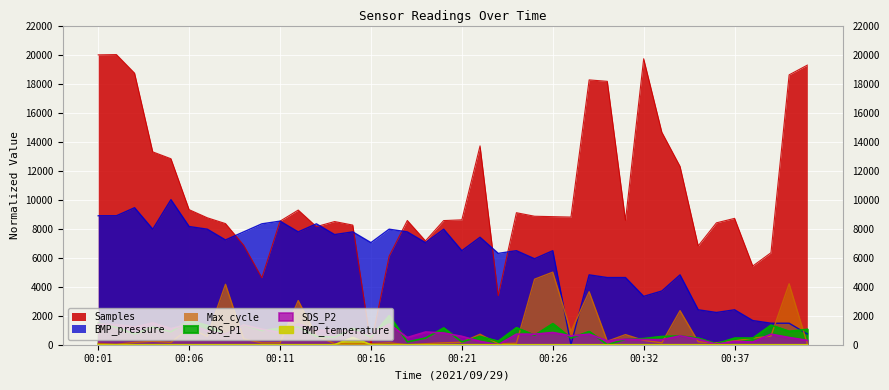

At 00:32, list the series in order from largest to smallest.

Samples, BMP_pressure, SDS_P1, SDS_P2, Max_cycle, BMP_temperature